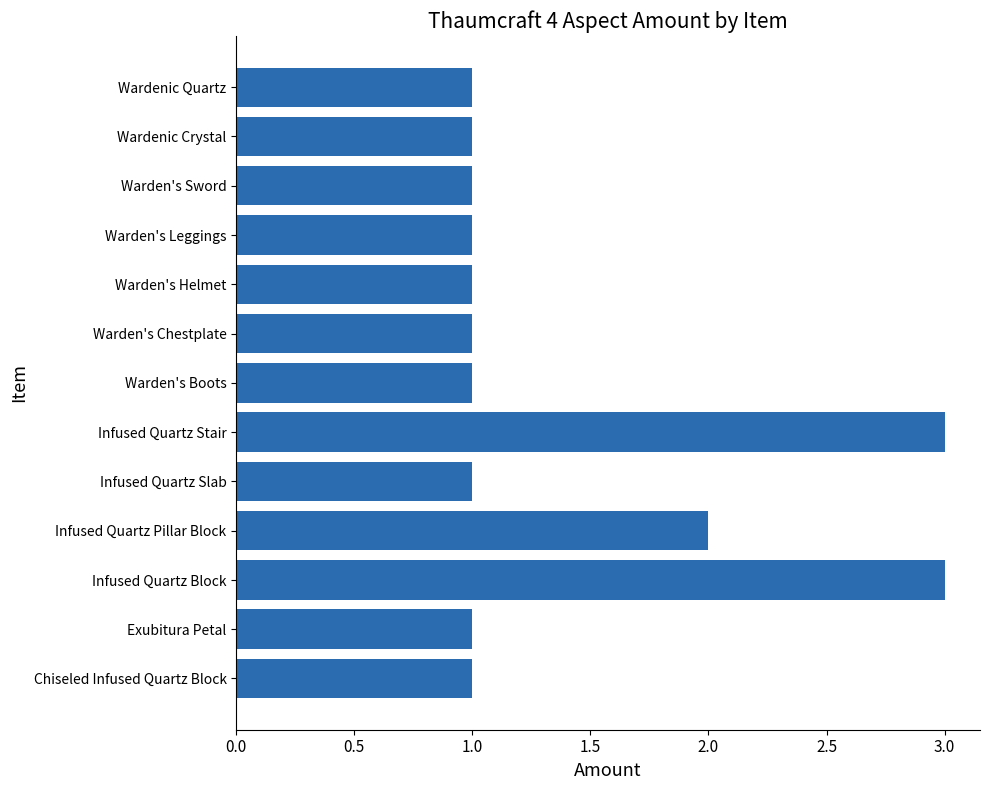

Reading bottom to top, extract all data points from this chart.

1	1	3	2	1	3	1	1	1	1	1	1	1